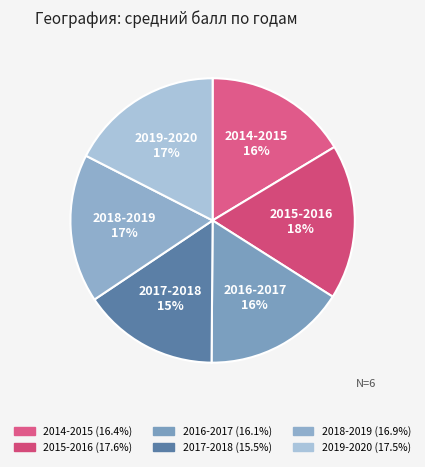

To the nearest percent, what is the combined percentage of 2014-2015 and 2018-2019?

33%